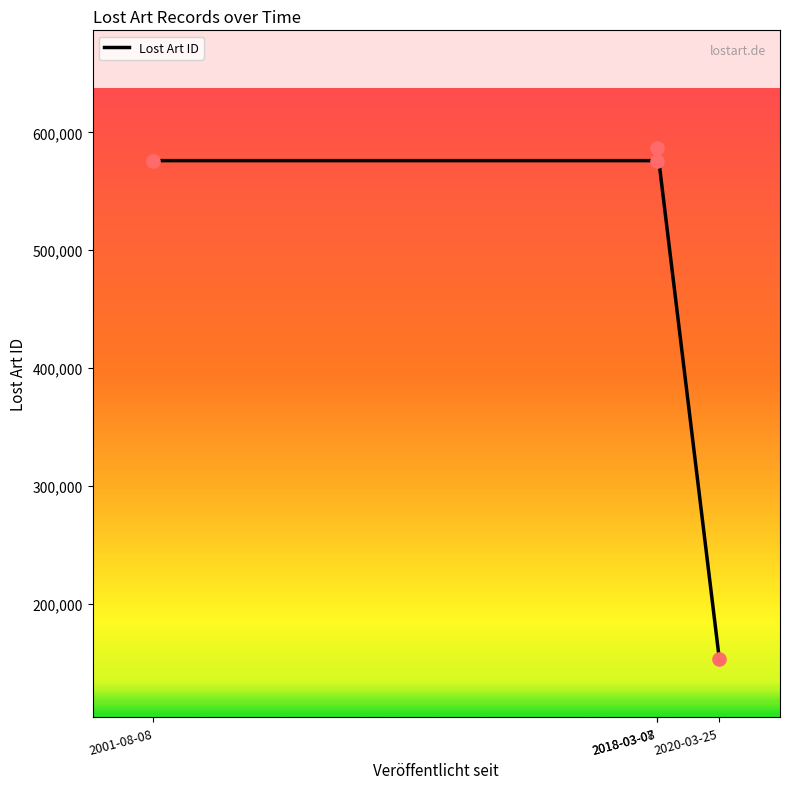

Between 2018-03-08 and 2001-08-08, which is larger?

2018-03-08